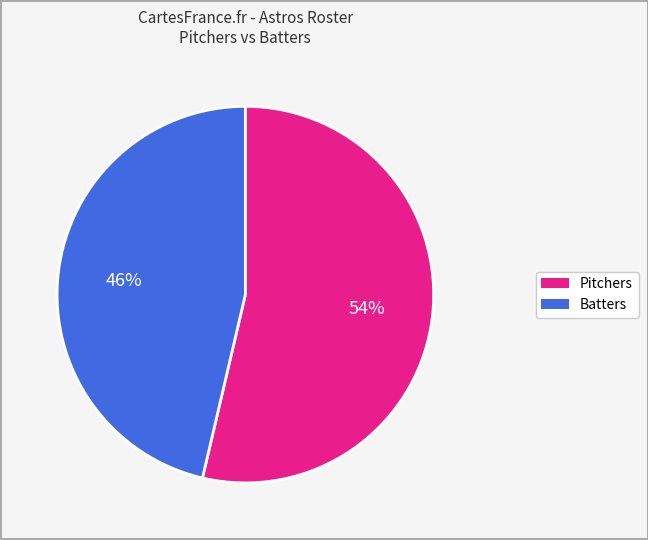

To the nearest percent, what is the average slice percentage?

50%